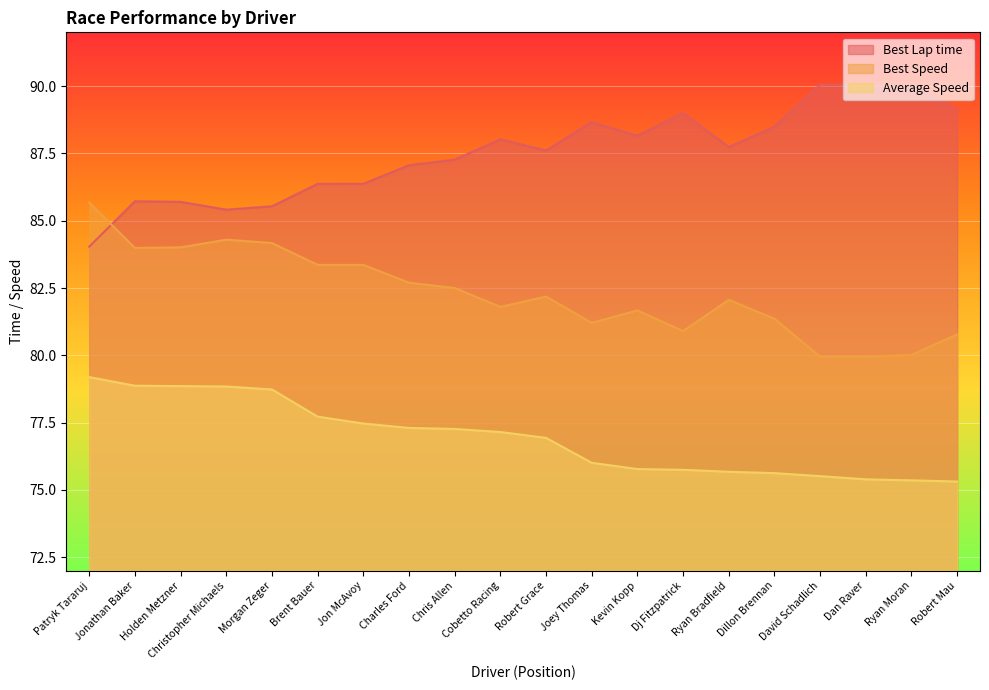

How many lines are shown in the chart?

3